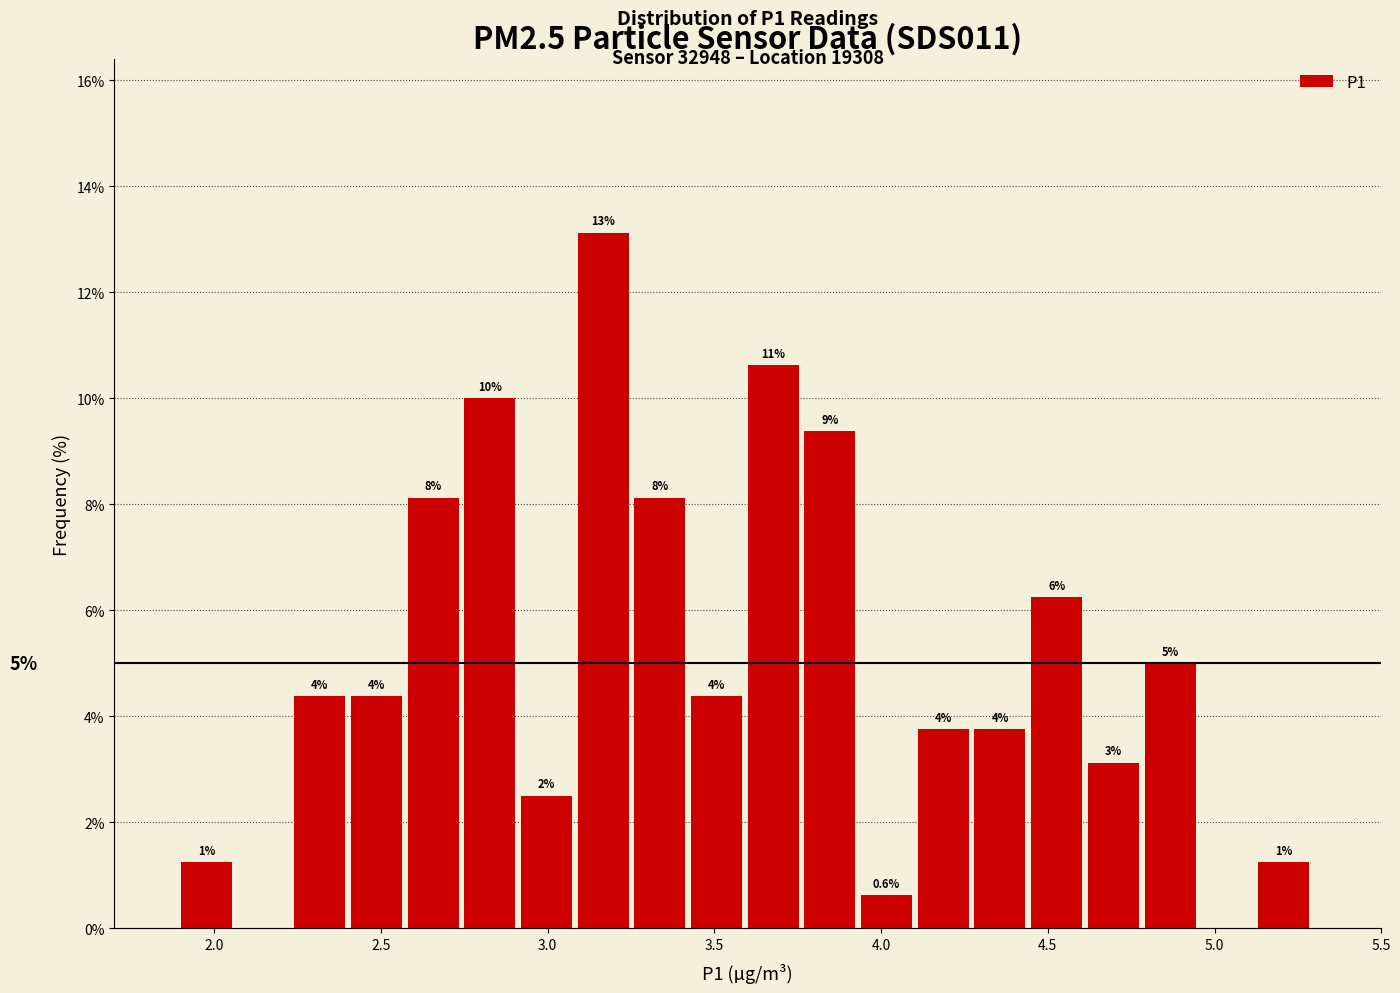

Read against the x-axis, roughly where is the centre of the tallest bar?

3.15